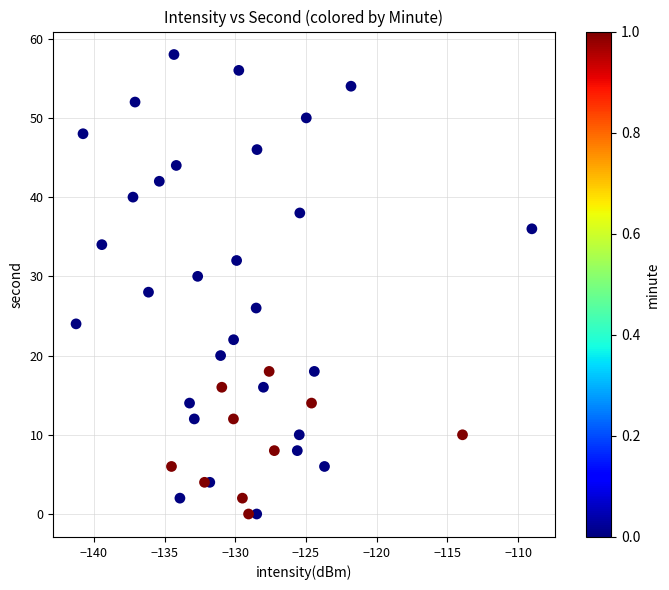

What is the range of Y values (max minus min)?

58